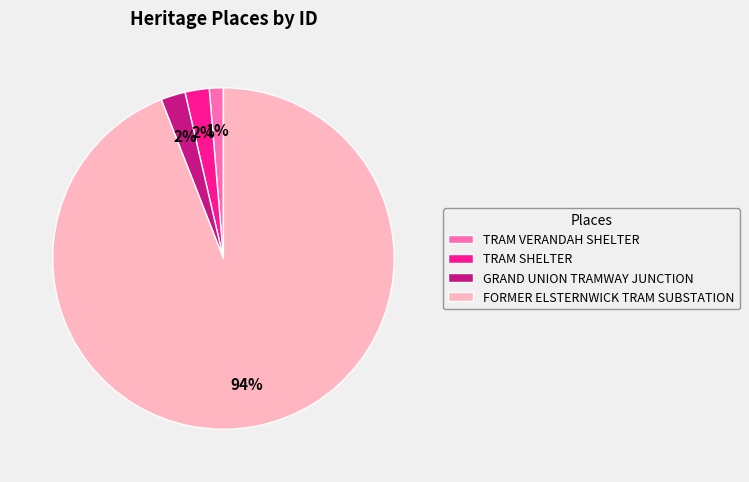

Which category has the biggest portion of the pie?

FORMER ELSTERNWICK TRAM SUBSTATION